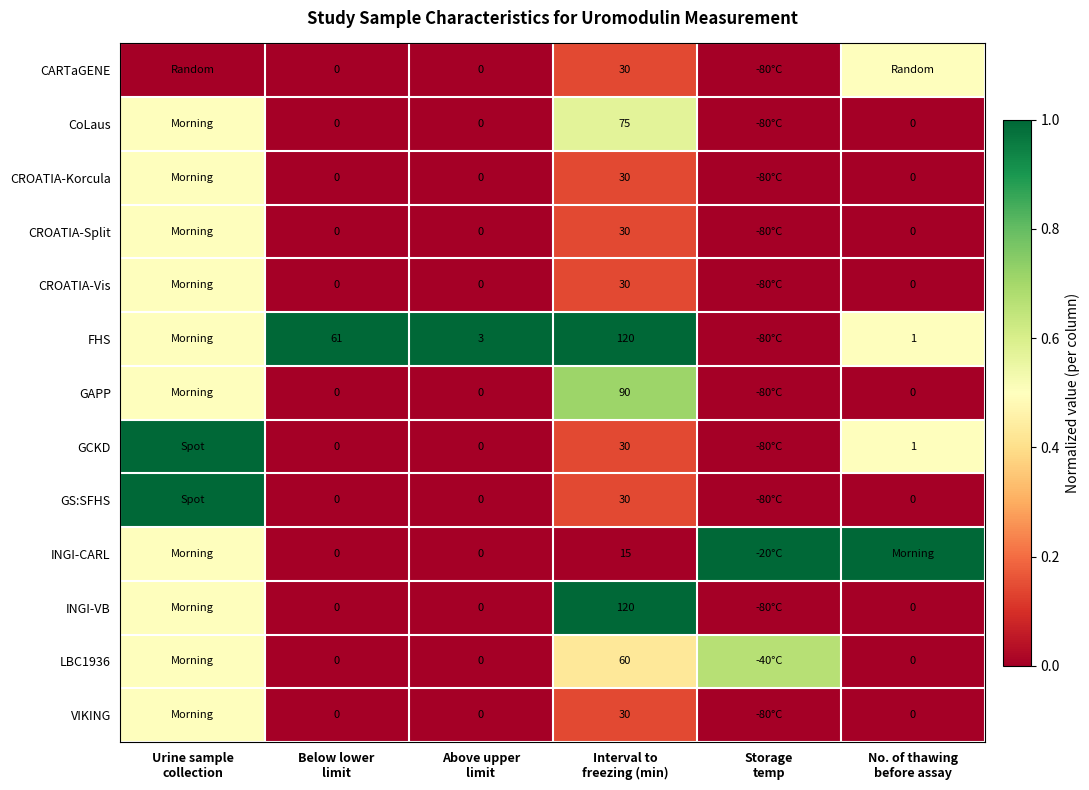

List the series in order of their peak value, lowest first.

CARTaGENE, CROATIA-Korcula, CROATIA-Split, CROATIA-Vis, VIKING, CoLaus, LBC1936, GAPP, FHS, GCKD, GS:SFHS, INGI-CARL, INGI-VB